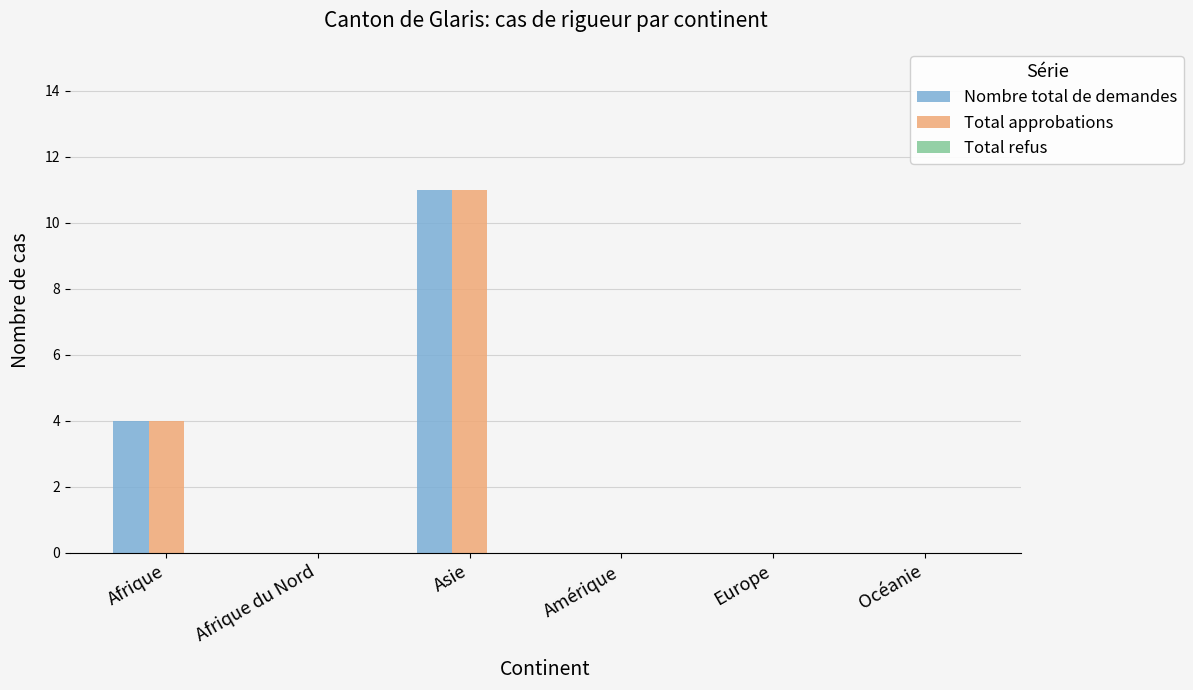

How many series are shown in this chart?

2